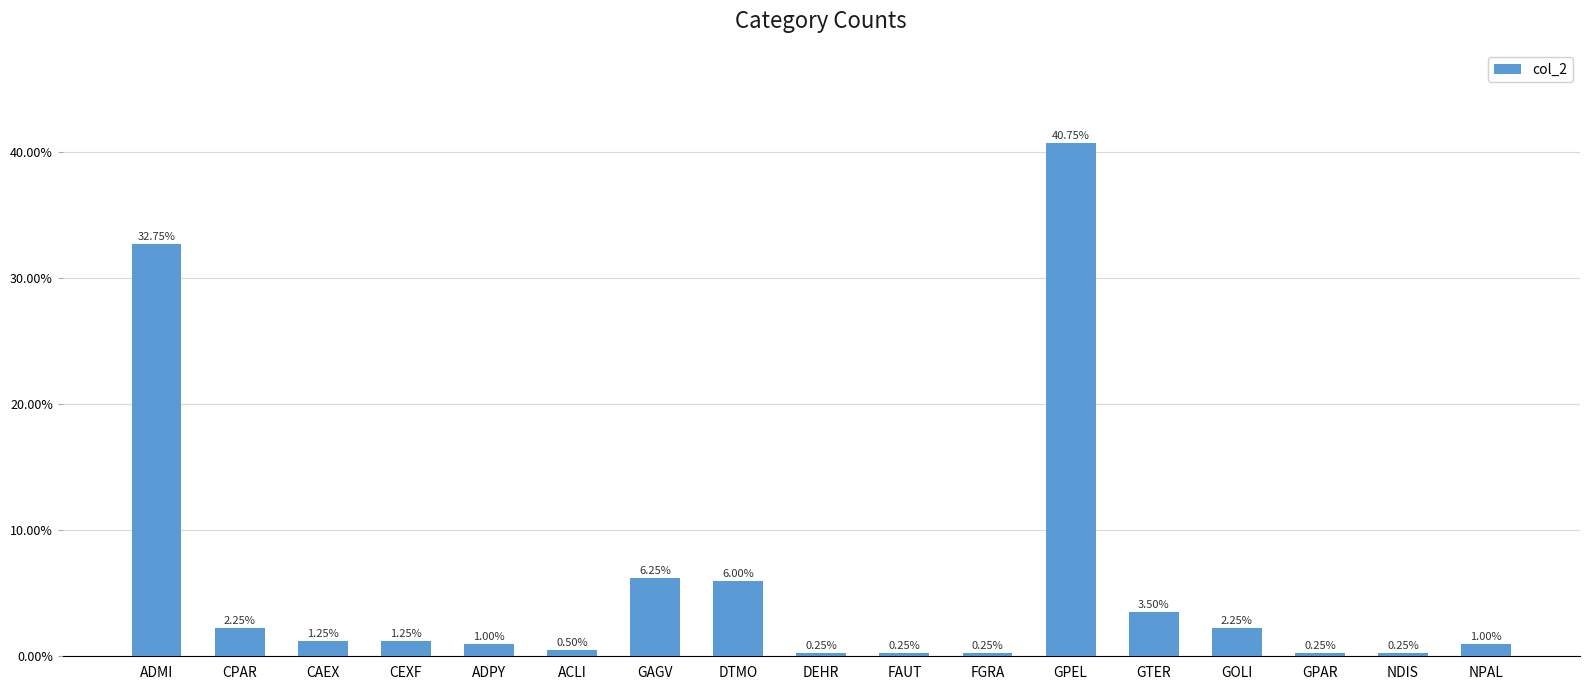

Are the bars grouped side by side (vs. stacked)?

No